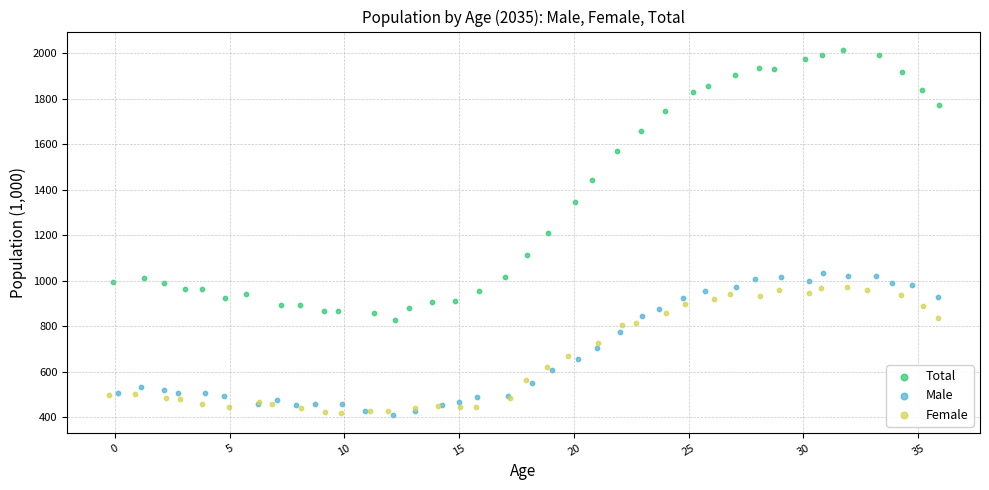

Which series contains the highest Y value?

Total